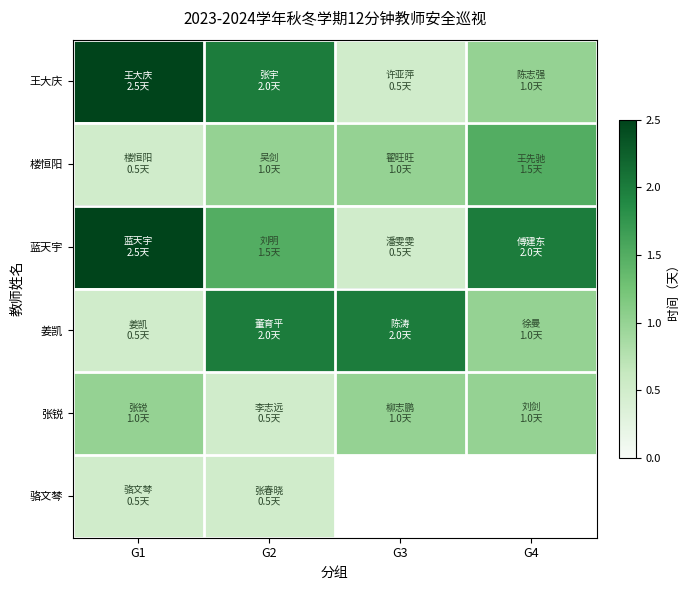

What is the approximate value of 姜凯 at G3?

2.0